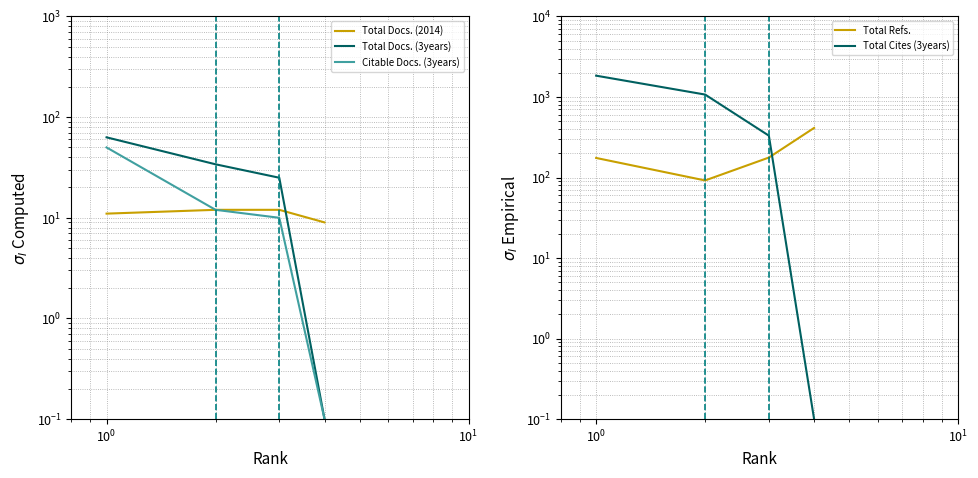

Which series has the widest spread of values?

Total Cites (3years)